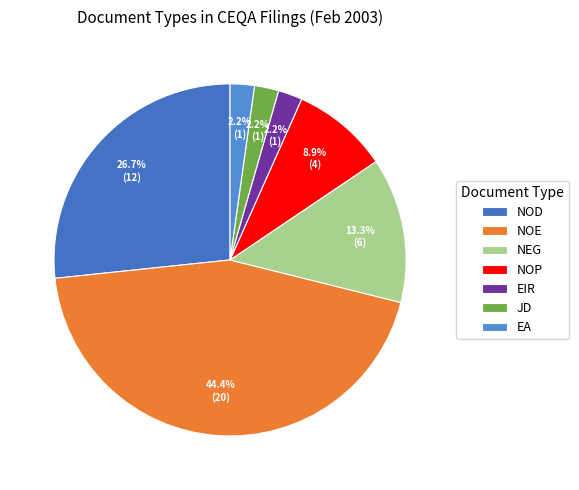

True or false: EA accounts for 2% of the total.

True